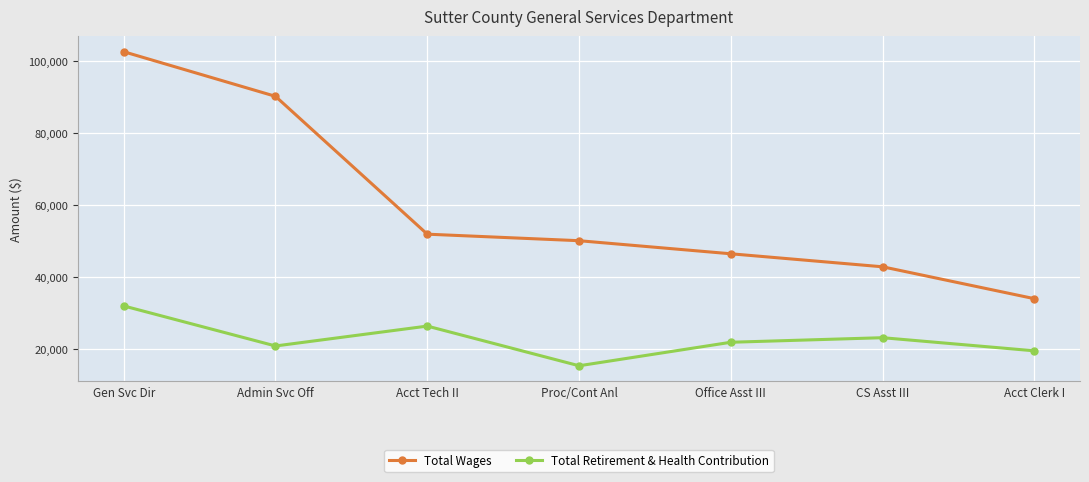

What is the difference between the maximum and minimum values in the Total Wages series?

68571